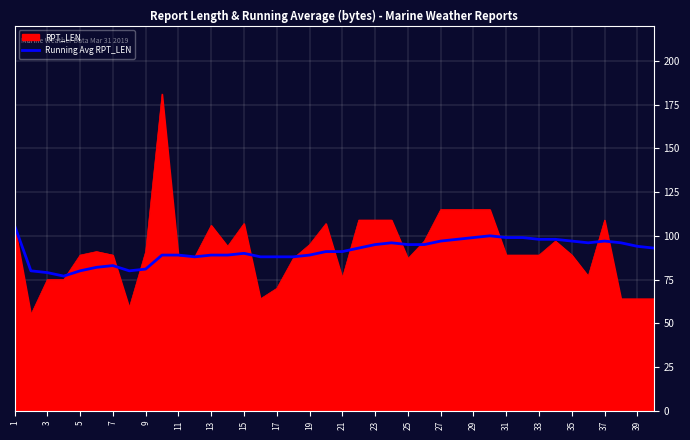

Which series has the largest range (max minus min)?

RPT_LEN